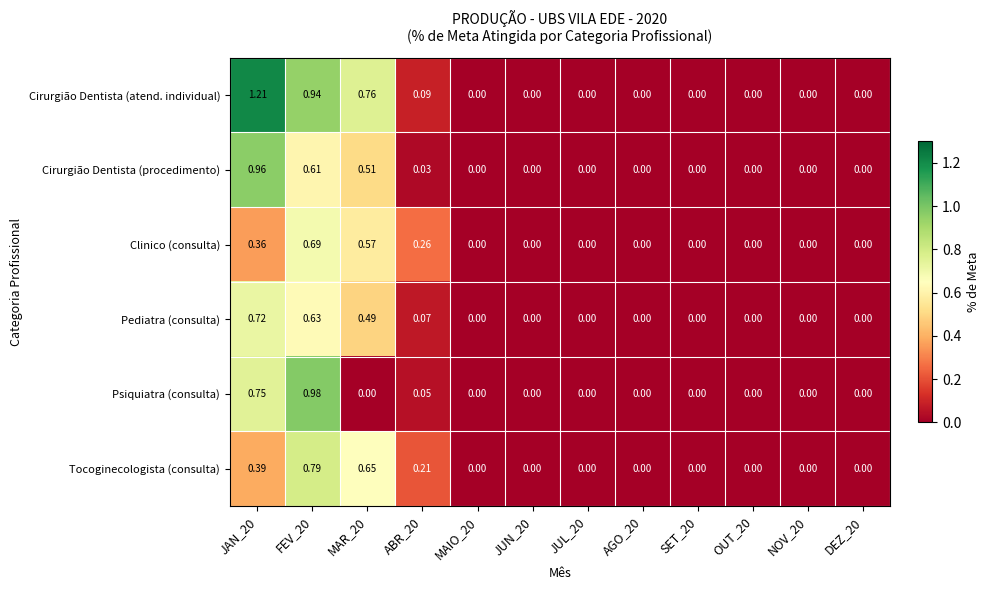

Which series has the largest range (max minus min)?

Cirurgião Dentista (atend. individual)